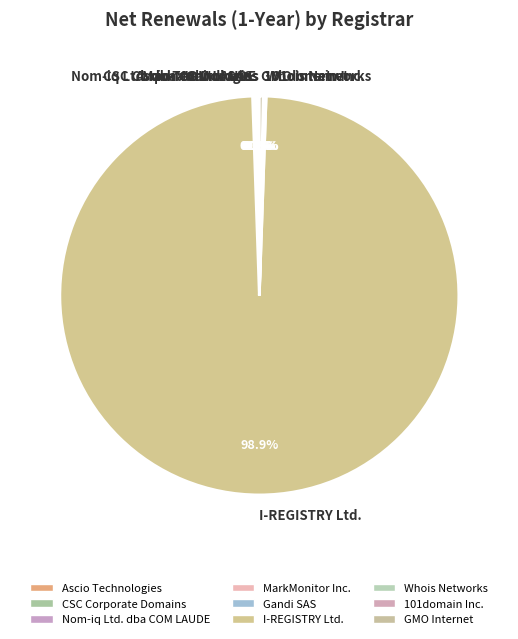

Which slice is the largest?

I-REGISTRY Ltd.